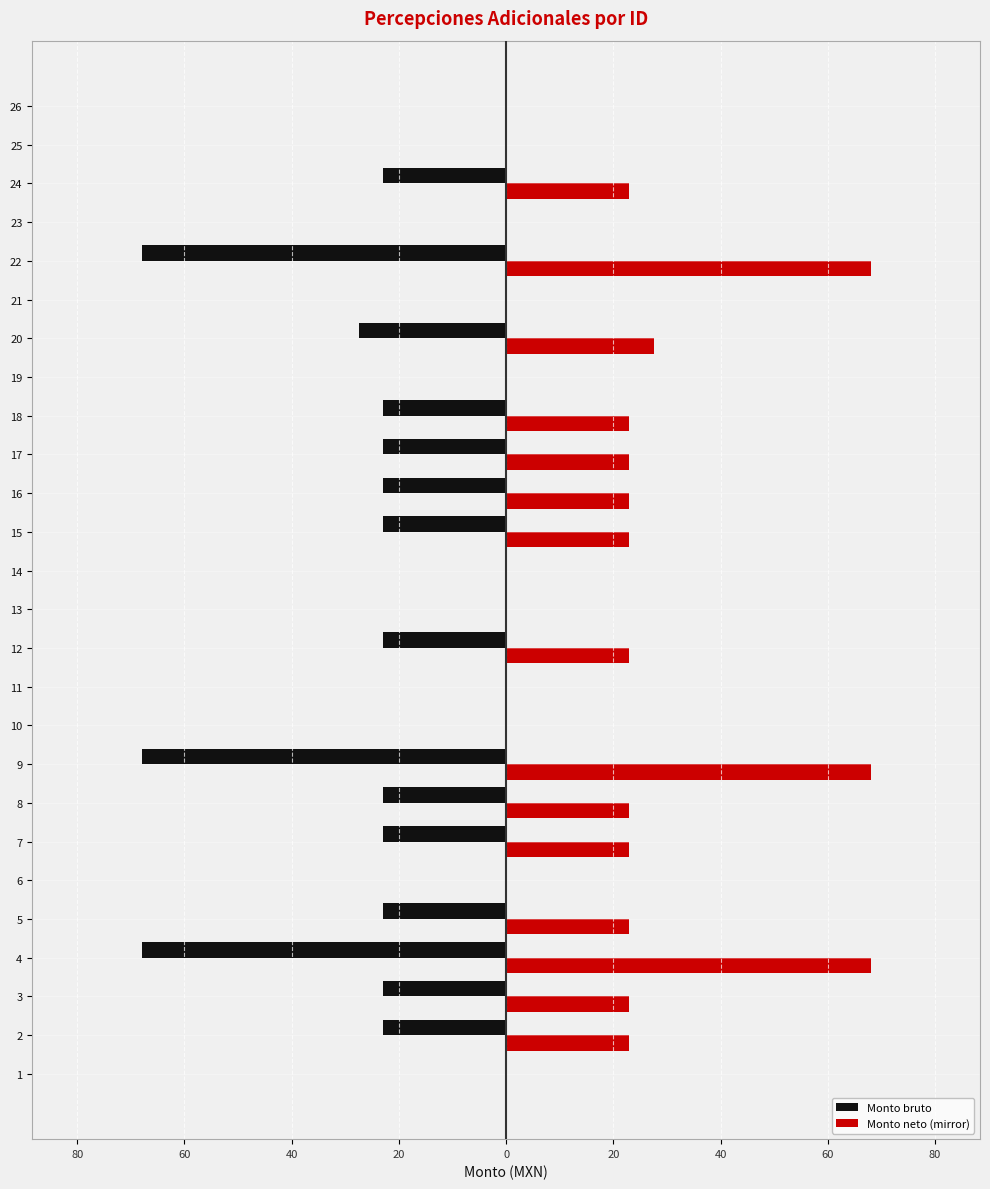

The value of Monto bruto at 14 is -37.5. True or false?

False